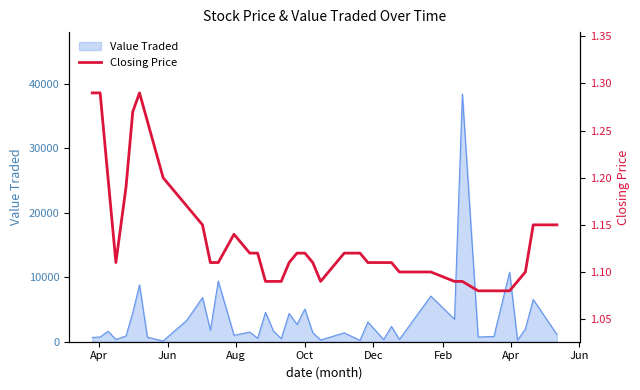

What is the maximum value for Value Traded?

38403